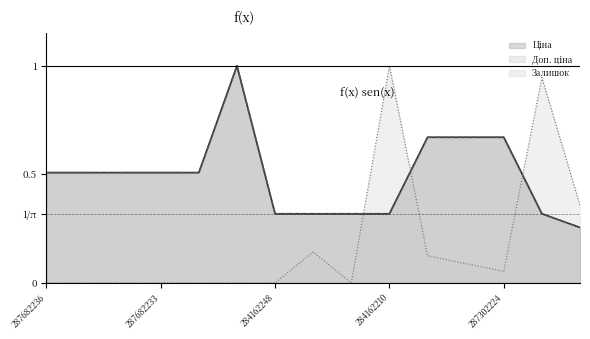

How many values in the Залишок series exceed 0?

7